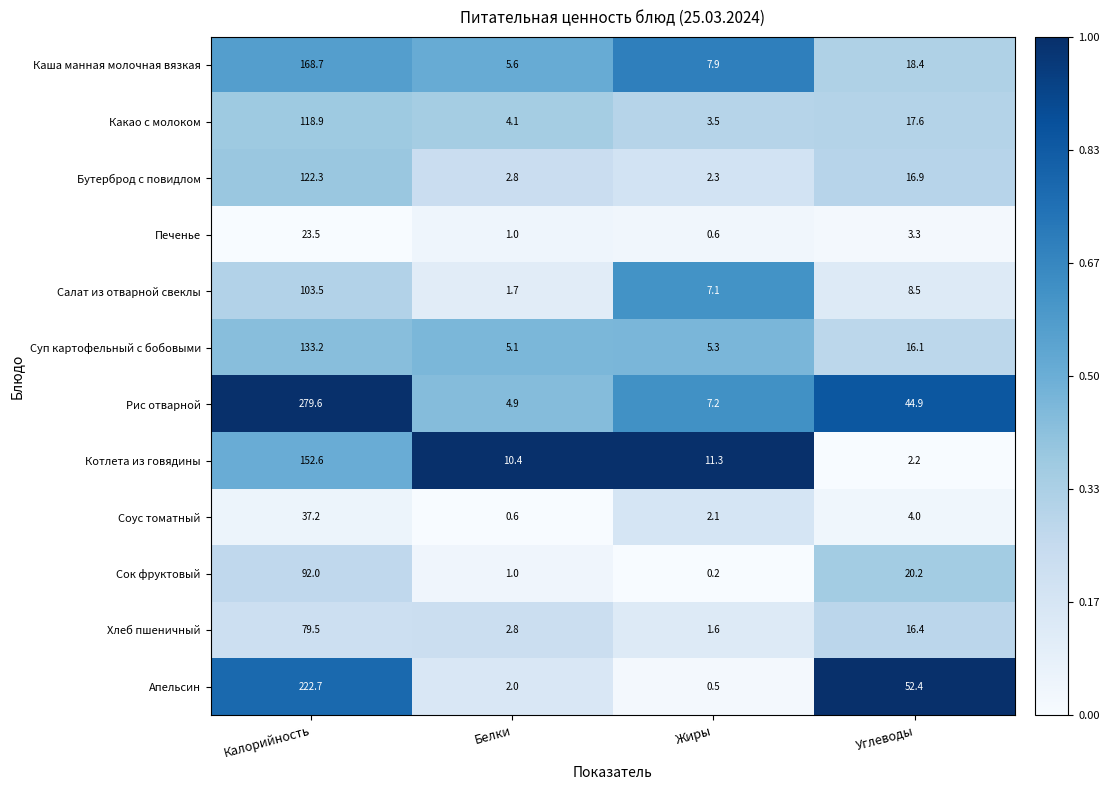

What is the total value across all series at Калорийность?

1533.7